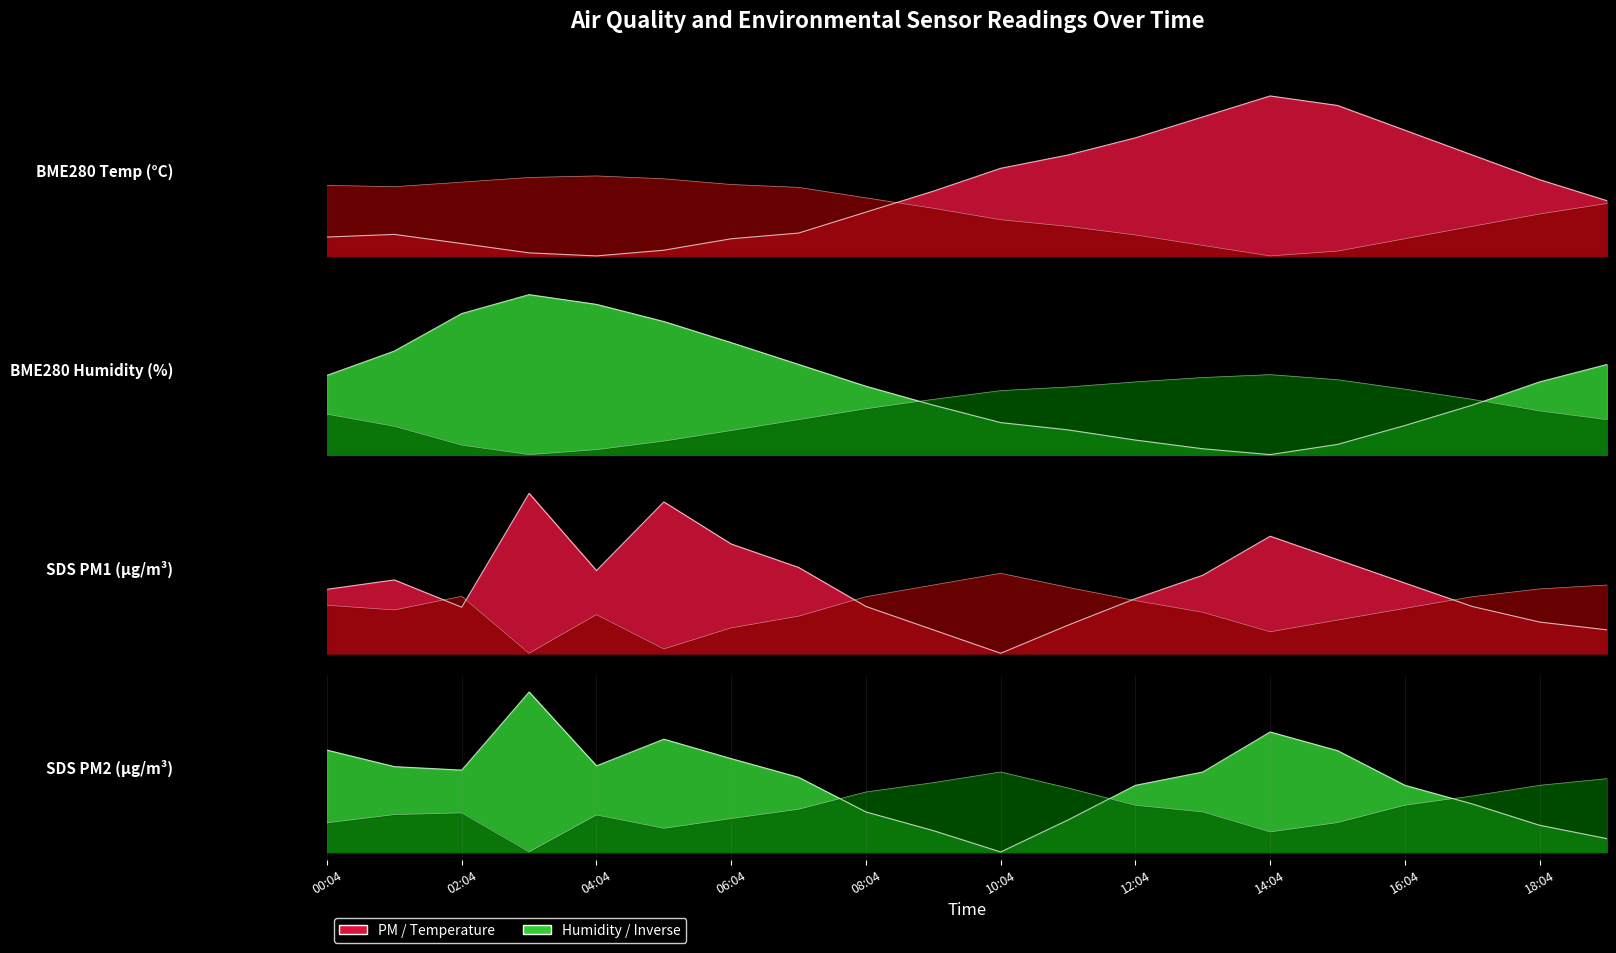

True or false: BME280_humidity has more than 0 points higher than both neighbors.

True